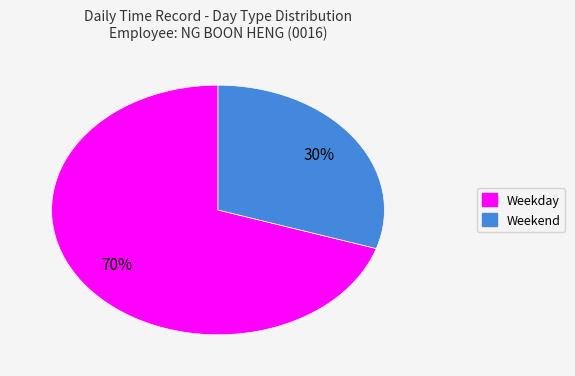

To the nearest percent, what is the difference between the largest and smallest slice percentages?

40%